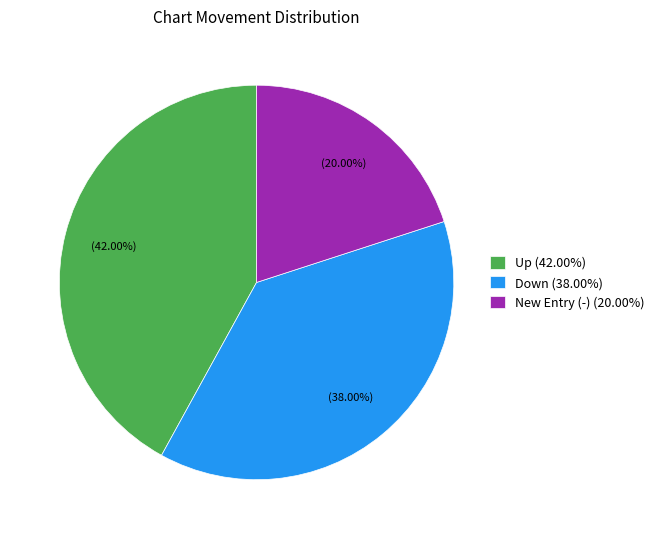

Approximately how many times larger is the value at Up (42.00%) compared to New Entry (-) (20.00%)?

2.1